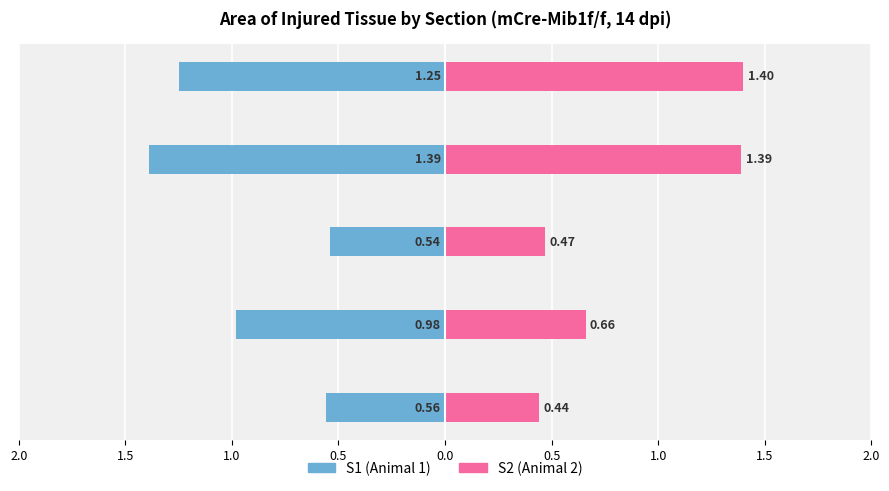

What is the difference between the second highest and minimum values in the S2 series?

0.9